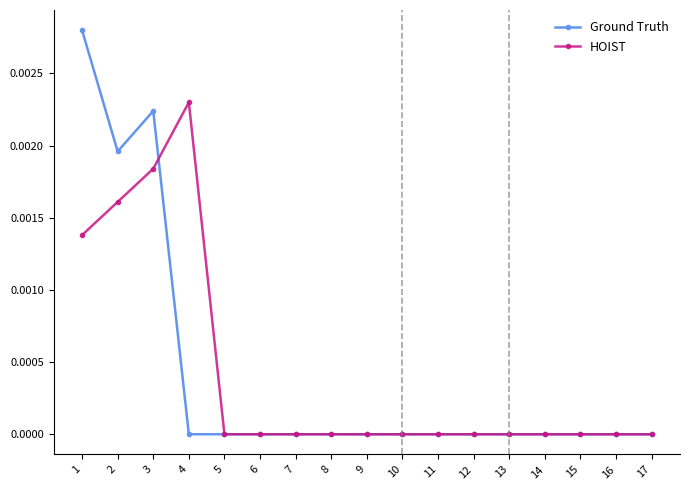

Count the number of categories in the chart.

17